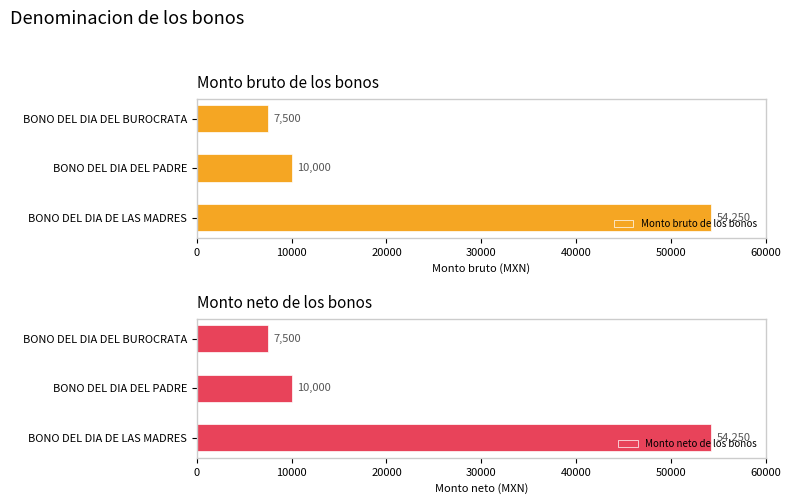

True or false: Monto bruto de los bonos has a value of 11701 at BONO DEL DIA DEL BUROCRATA.

False